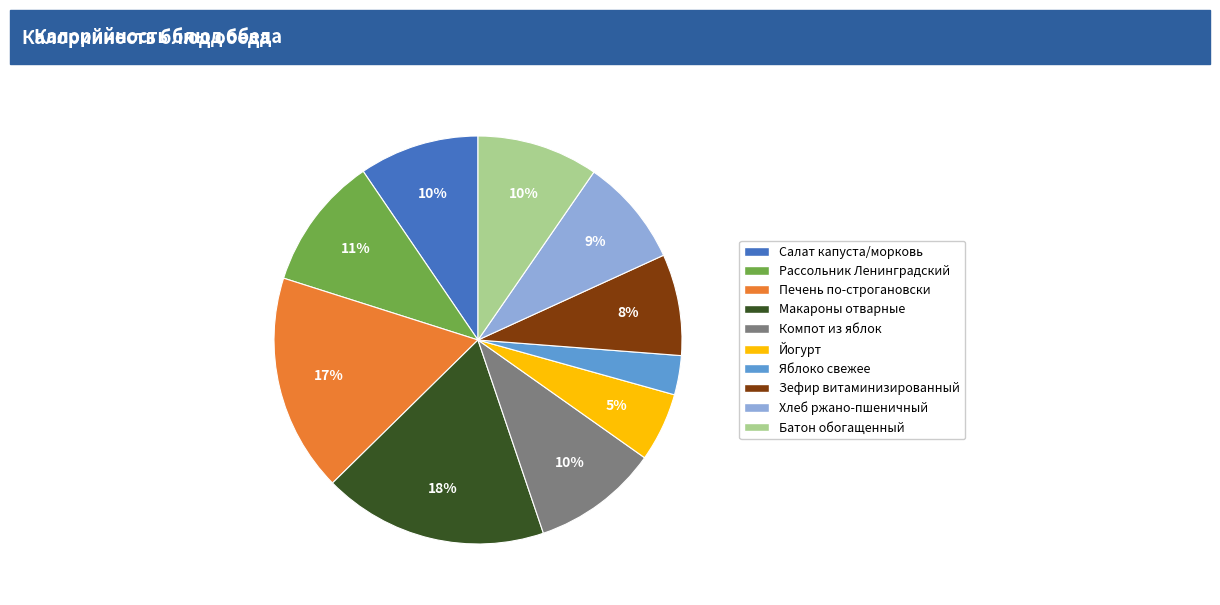

To the nearest percent, what is the average slice percentage?

10%